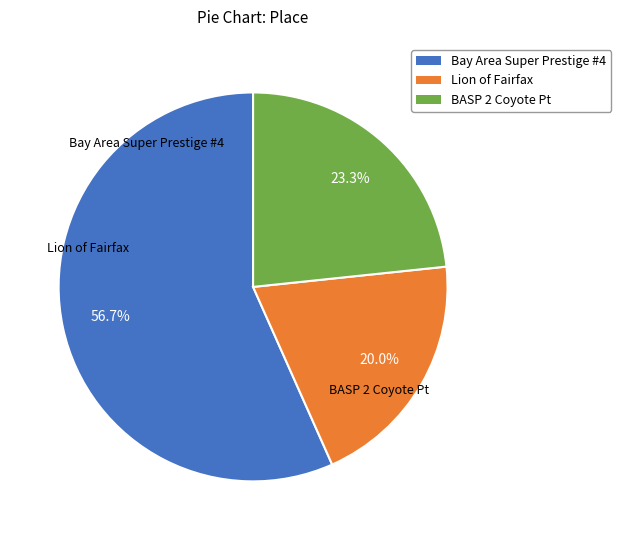

Which has a higher value, BASP 2 Coyote Pt or Bay Area Super Prestige #4?

Bay Area Super Prestige #4